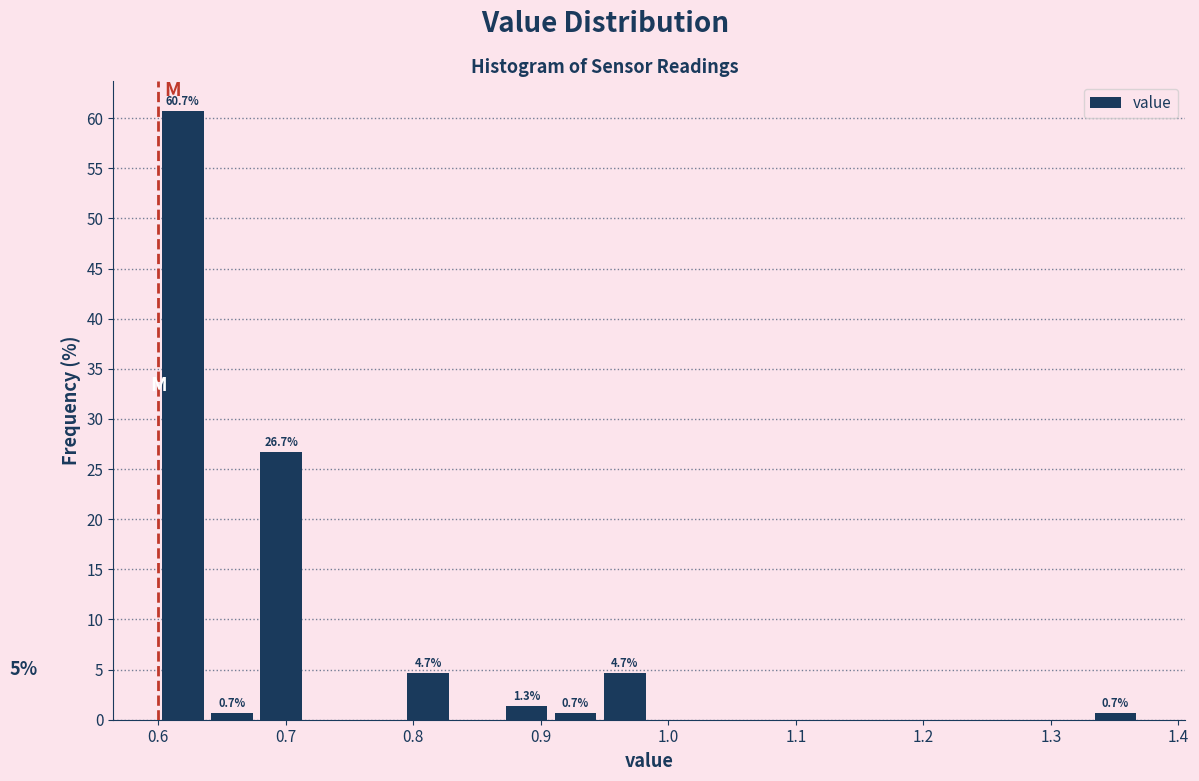

Around what value on the x-axis is the tallest bar? Give the approximate position of its centre, as read against the axis.

0.62